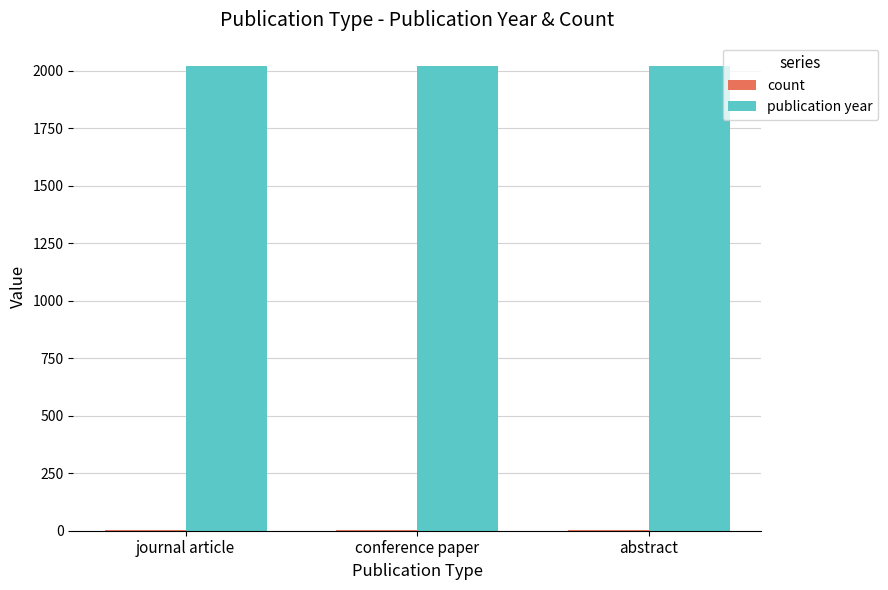

True or false: publication year has a value of 2022 at journal article.

True